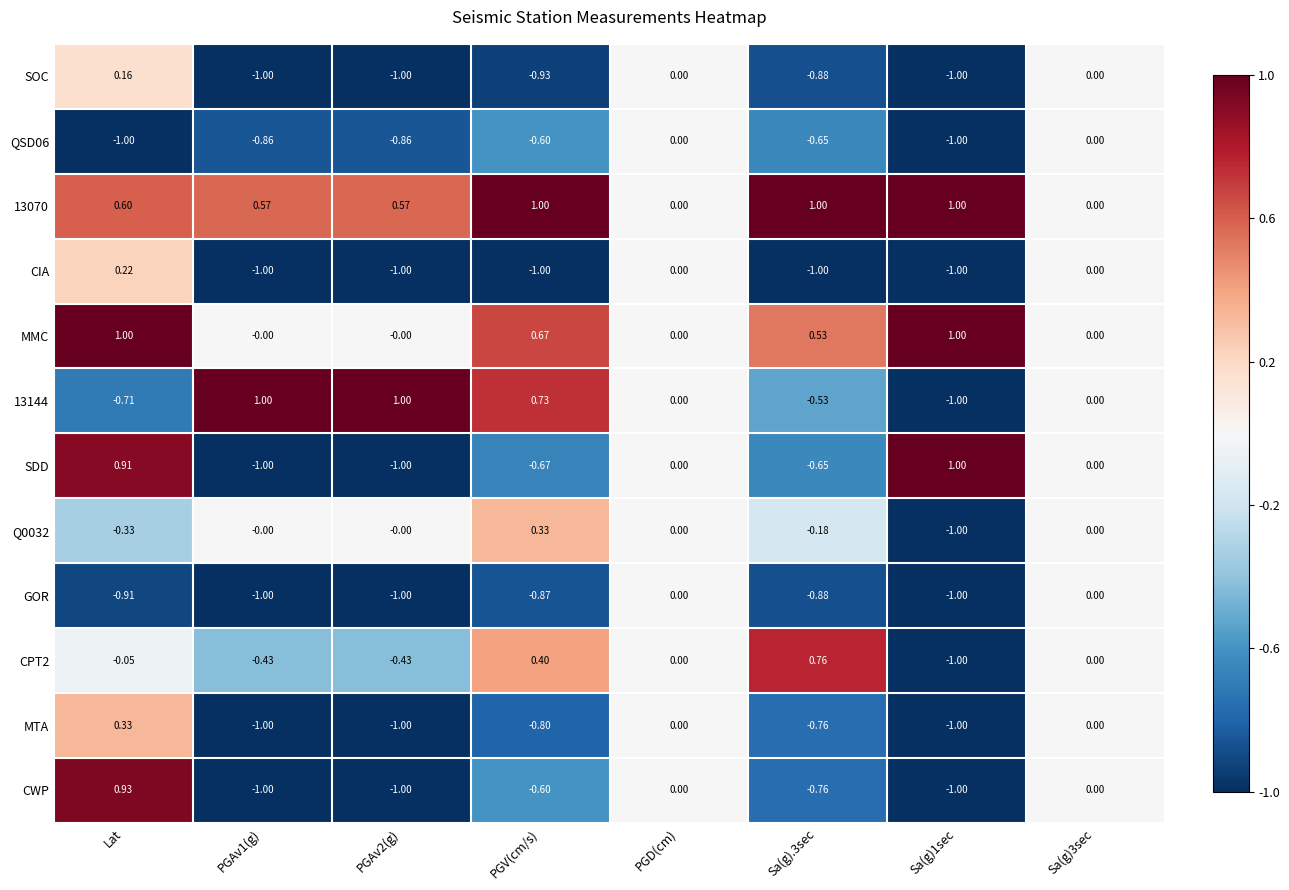

How many distinct data groups are displayed?

12